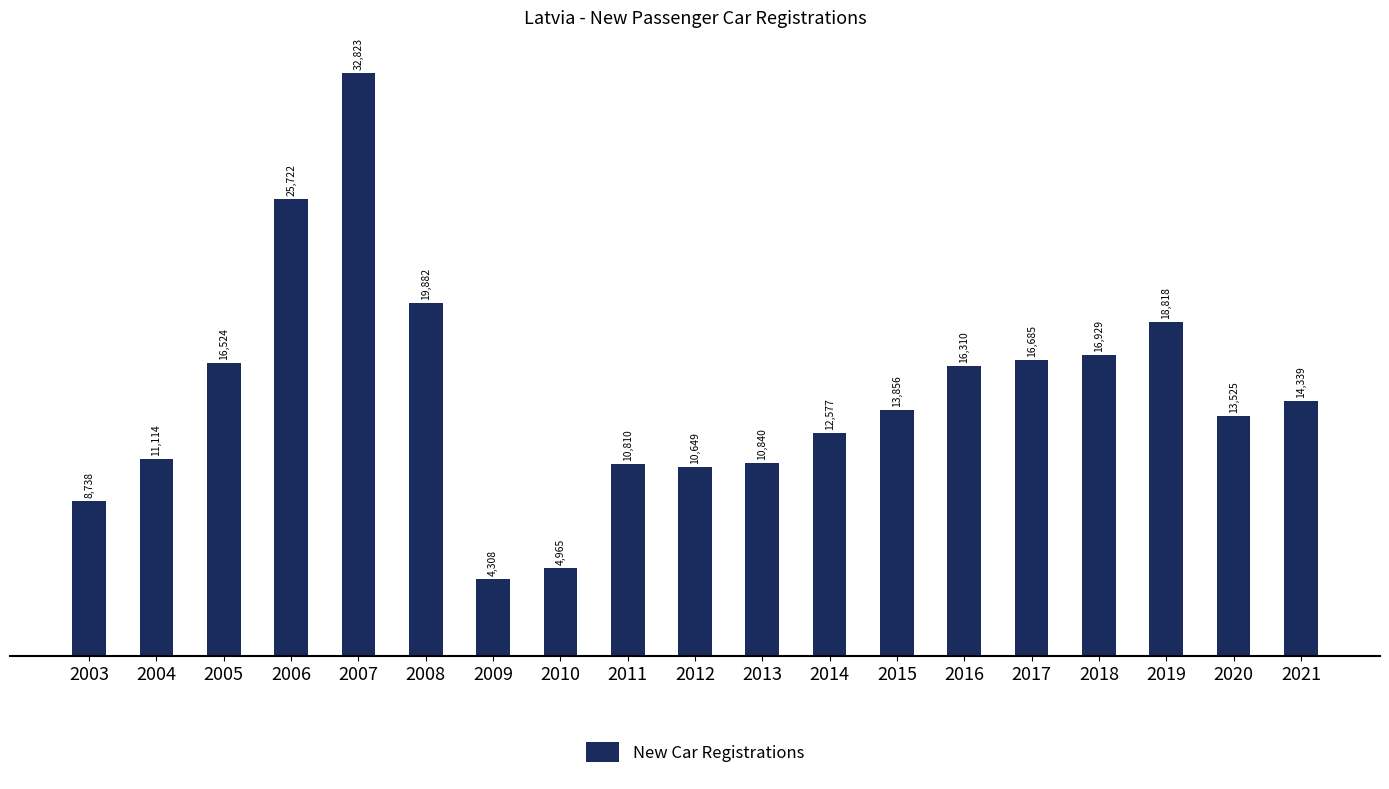

Does the chart contain stacked bars?

No